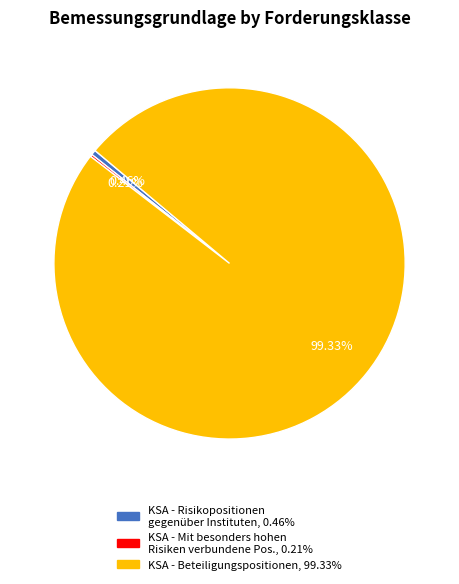

Is there a majority slice in this chart?

Yes